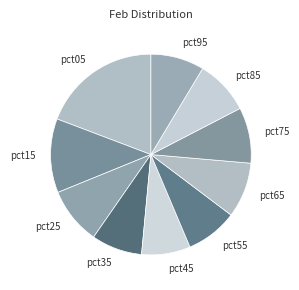

Is the sum of pct05 and pct25 greater than half?

No